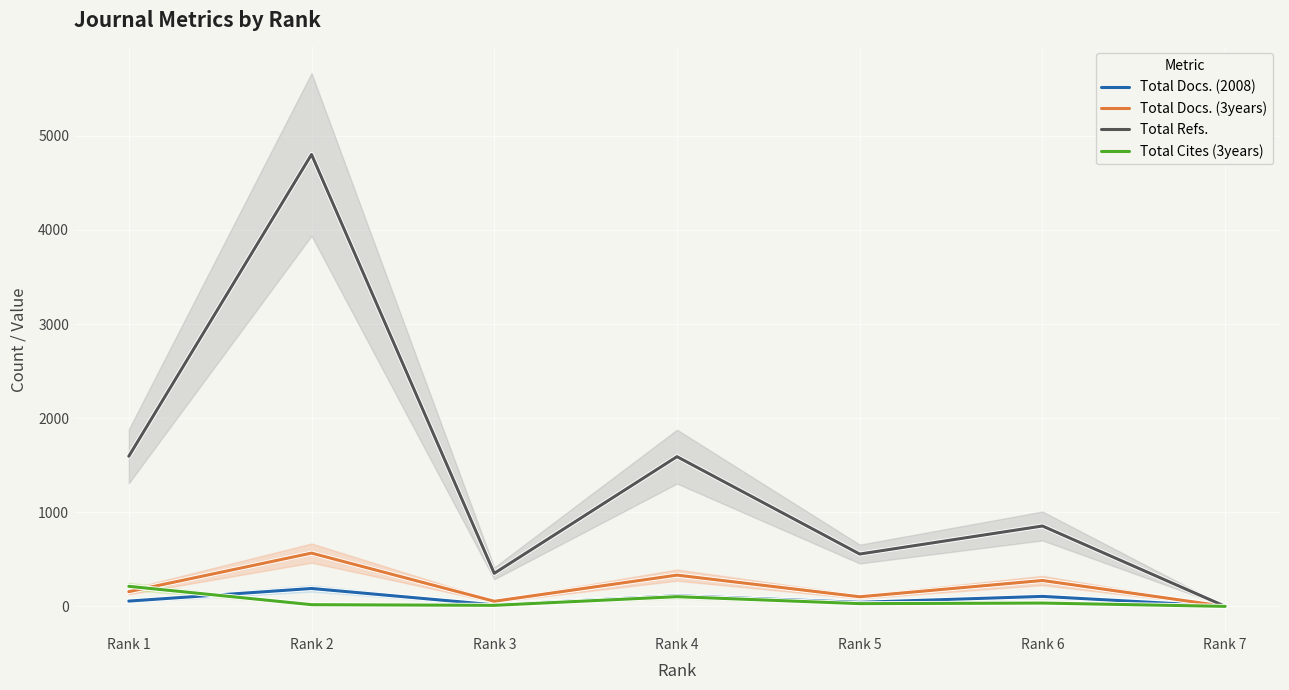

What is the value of the Total Docs. (3years) point at the 2nd from the left?

566